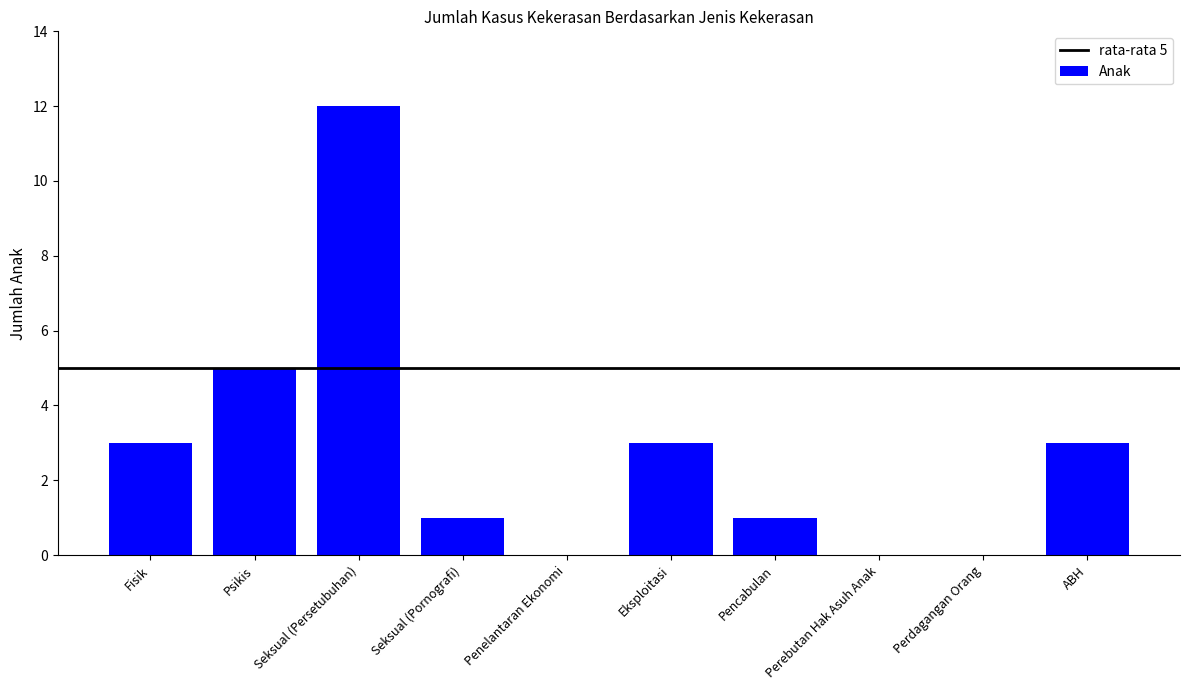

What is the change in value from Fisik to Perdagangan Orang?

-3